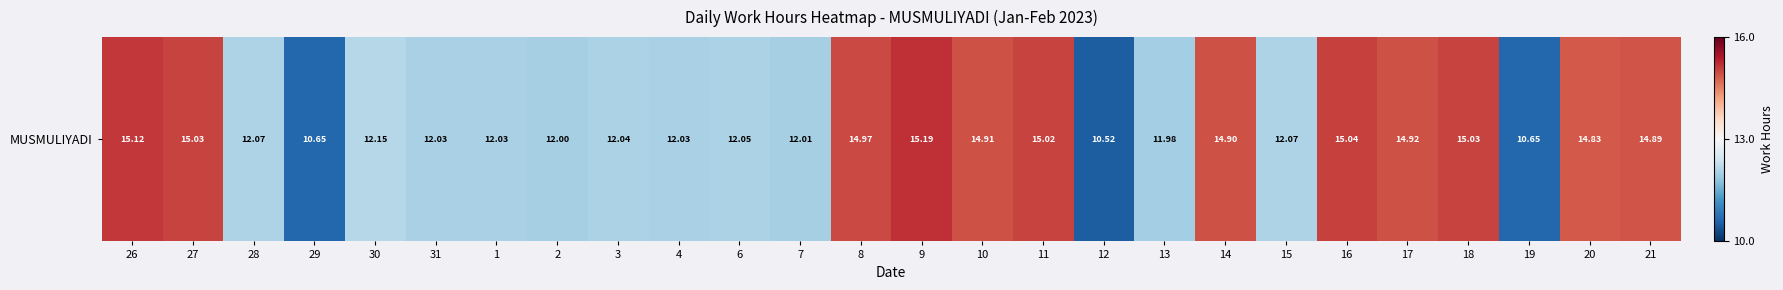

Which label corresponds to the smallest value in the chart?

12